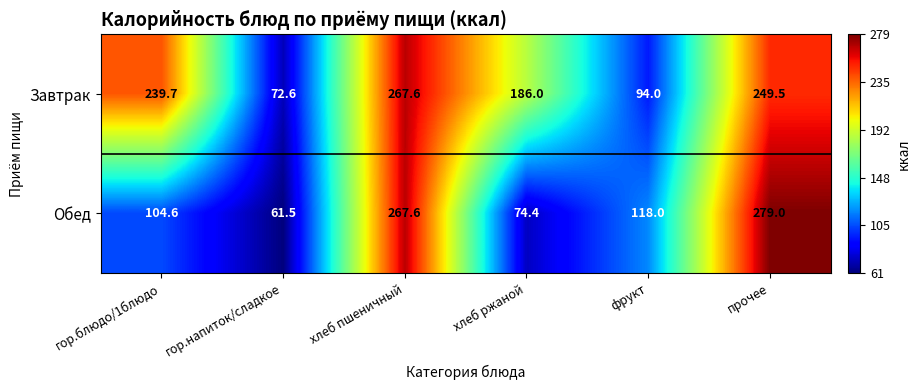

Which label corresponds to the smallest value in the chart?

гор.напиток/сладкое